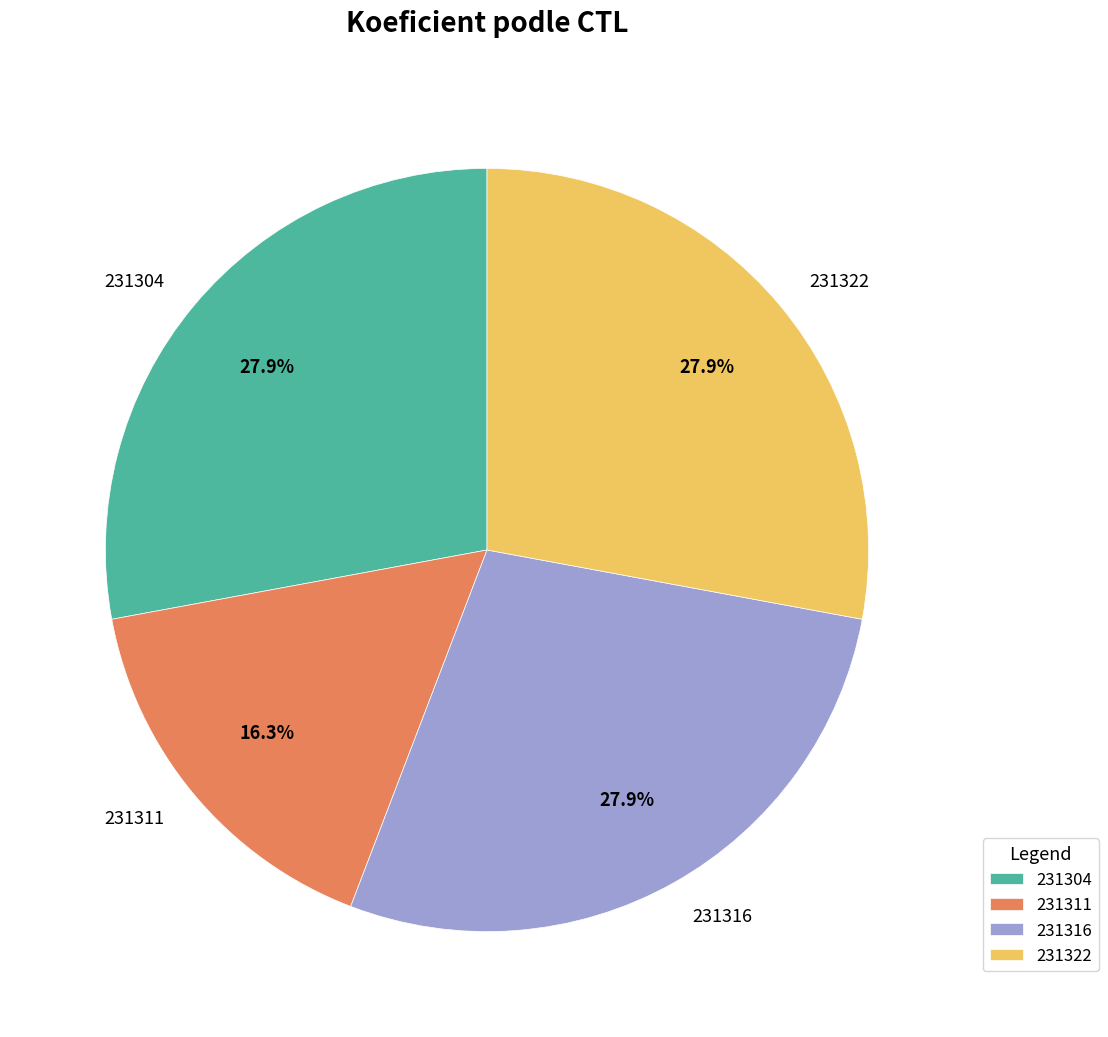

What is the total percentage of 231316 and 231311?

44.2%